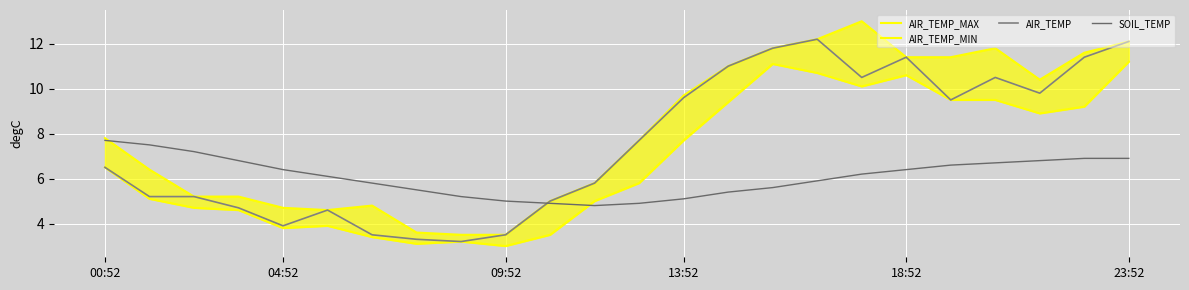

What is the sum of all AIR_TEMP_MAX values?

194.2